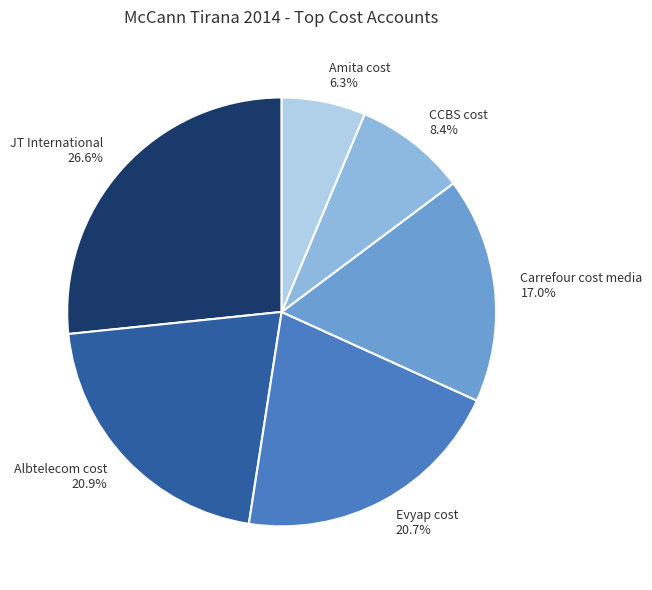

To the nearest percent, what is the average slice percentage?

17%